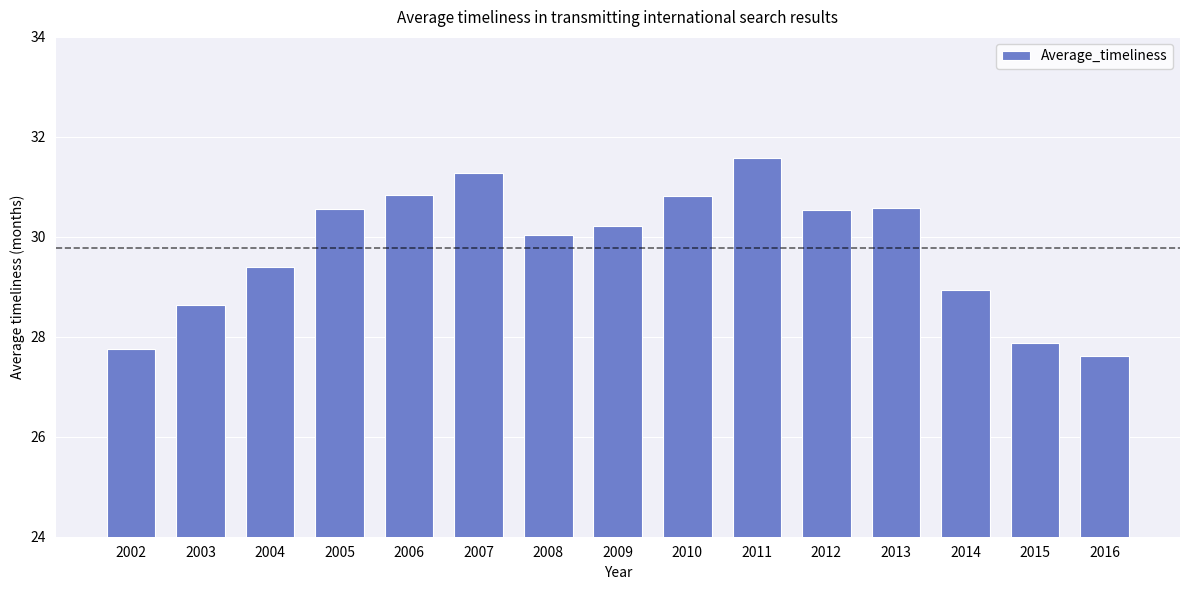

Between 2014 and 2011, which is larger?

2011